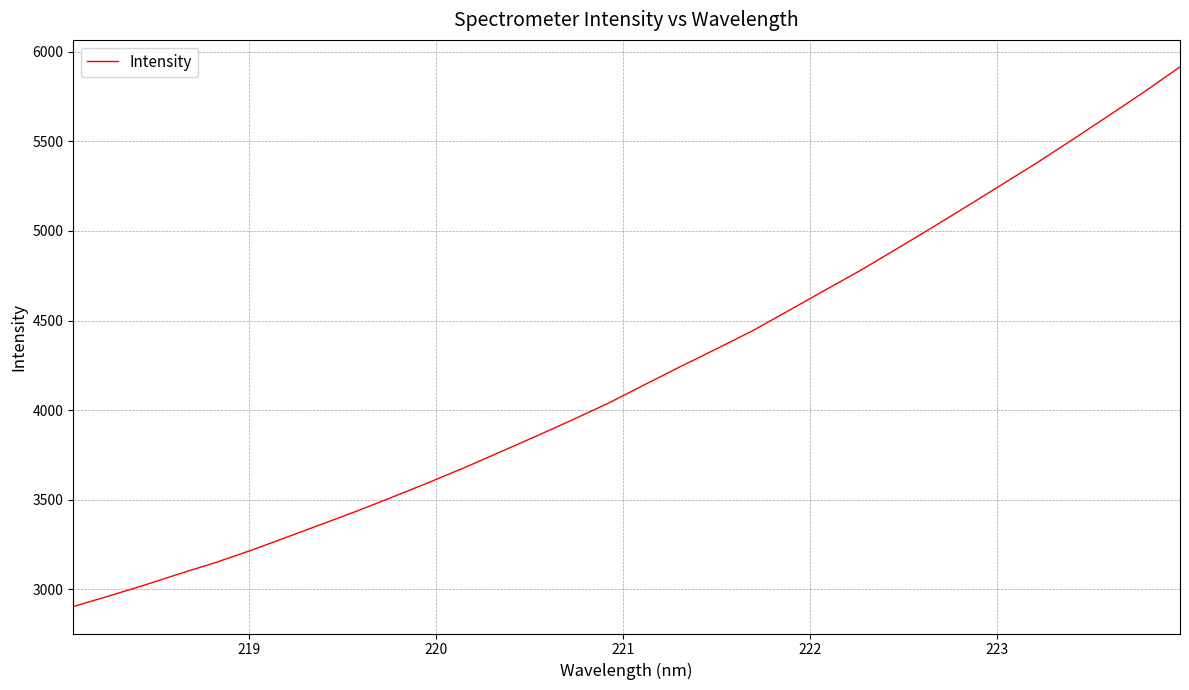

What is the greatest value displayed?

5915.9